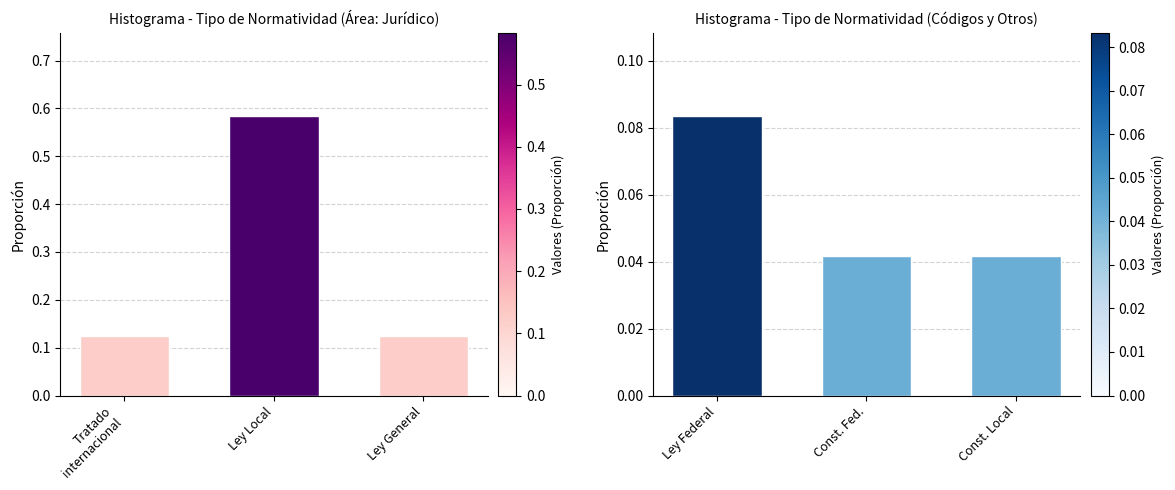

The chart shows a value of 0.0 at Ley Federal. True or false?

False